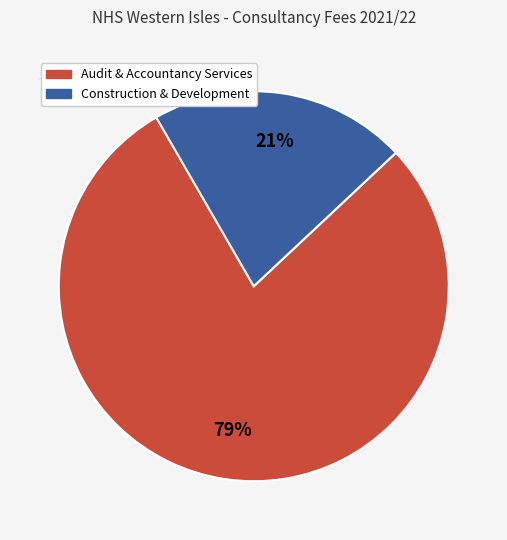

The Audit & Accountancy Services slice represents 85% of the pie. True or false?

False